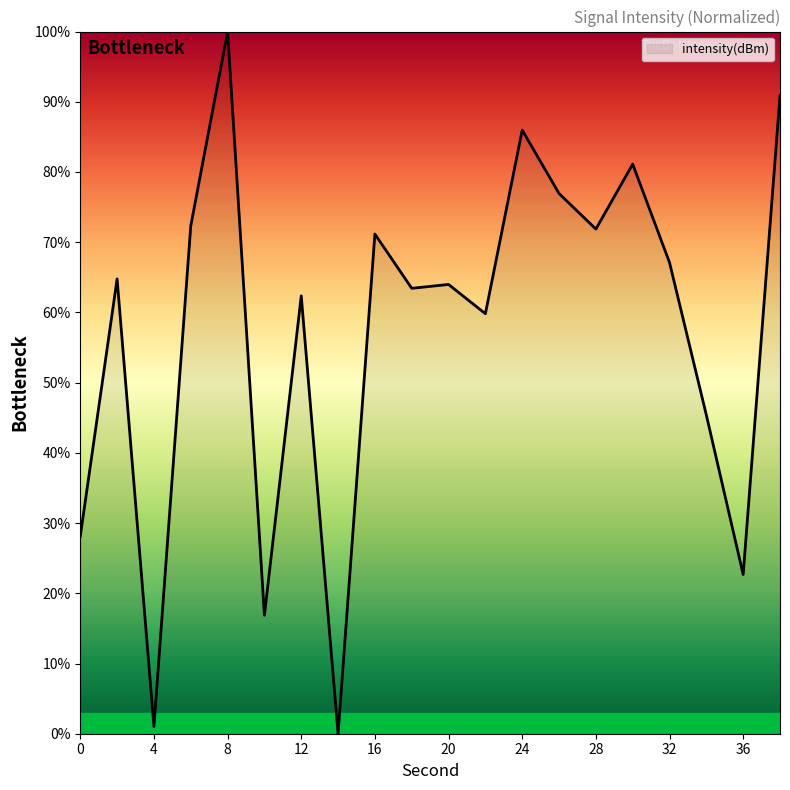

Reading right to left, extract all data points from this chart.

90.9	22.7	45.4	67.1	81.1	71.9	76.9	86.0	59.8	64.0	63.4	71.2	0.0	62.4	16.9	100.0	72.3	1.0	64.8	28.1